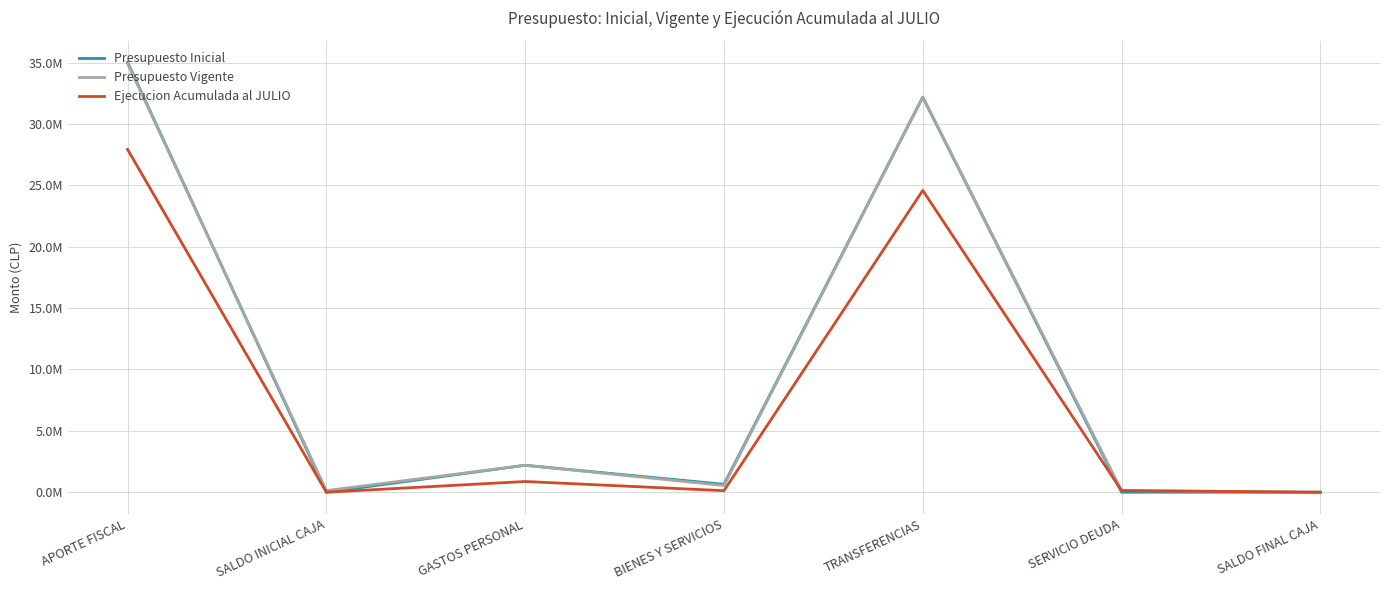

What is the difference between the maximum and second lowest values in the Presupuesto Inicial series?

35024923